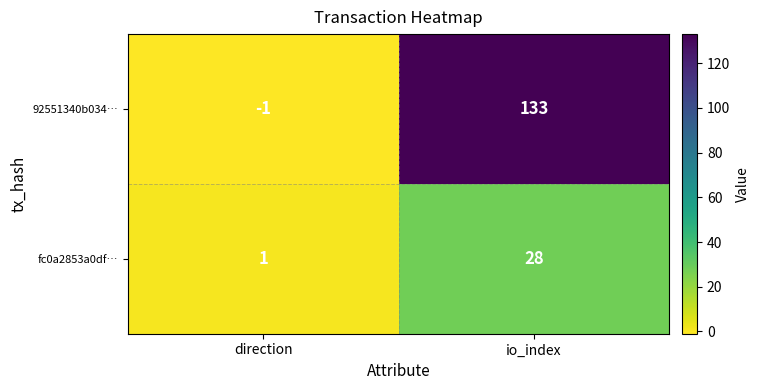

Reading right to left, what are all the values shown in this chart?

92551340b034…: io_index=133	direction=-1
fc0a2853a0df…: io_index=28	direction=1